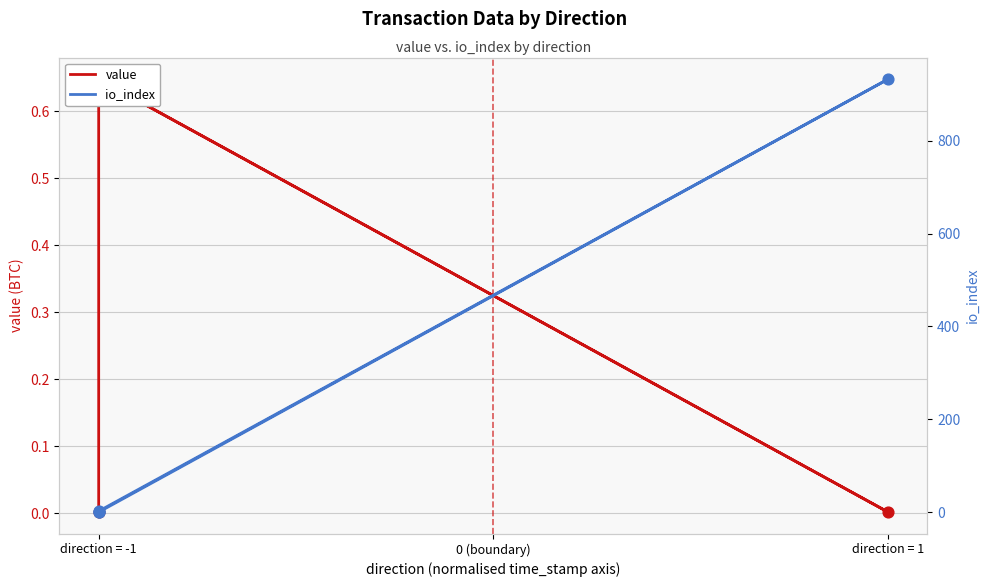

At how many categories does at least one series exceed 684?

1